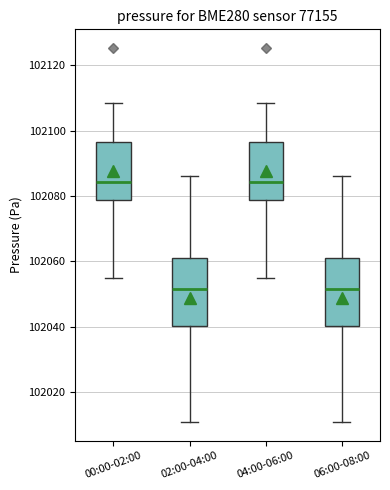

Reading left to right, transcribe this box plot: for each box, give where its median line is, the range the box spans, and where its two whiskers end, as read against the y-axis. The values are not printed on the chart, so give them approximately, as read against the axis.

00:00-02:00: median 102084, box 102078 to 102096, whiskers 102054 to 102108
02:00-04:00: median 102052, box 102040 to 102060, whiskers 102010 to 102086
04:00-06:00: median 102084, box 102078 to 102096, whiskers 102054 to 102108
06:00-08:00: median 102052, box 102040 to 102060, whiskers 102010 to 102086